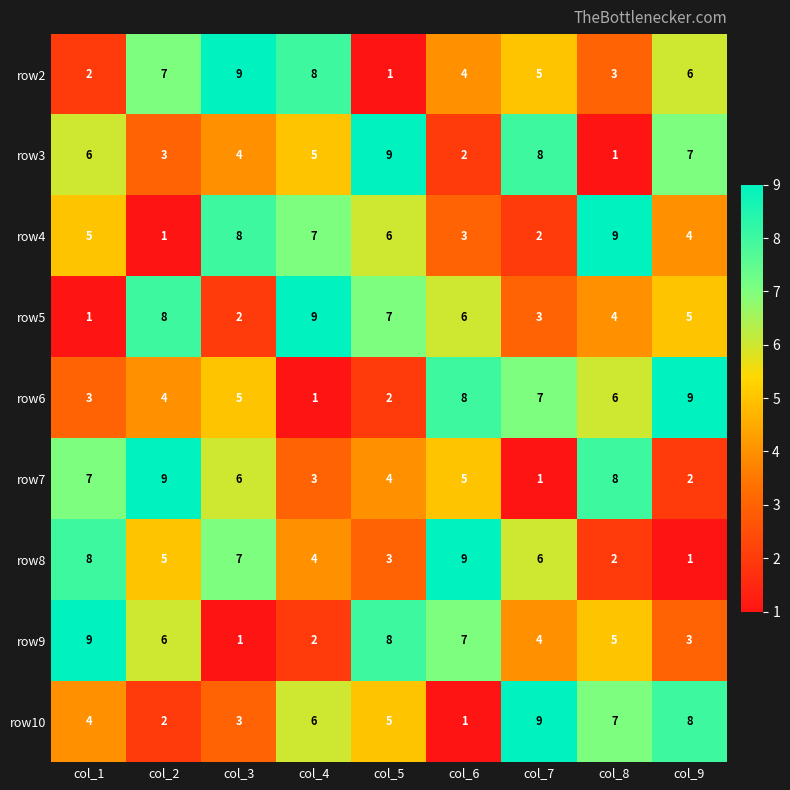

Where is row9 nearest to the value 5?

col_8